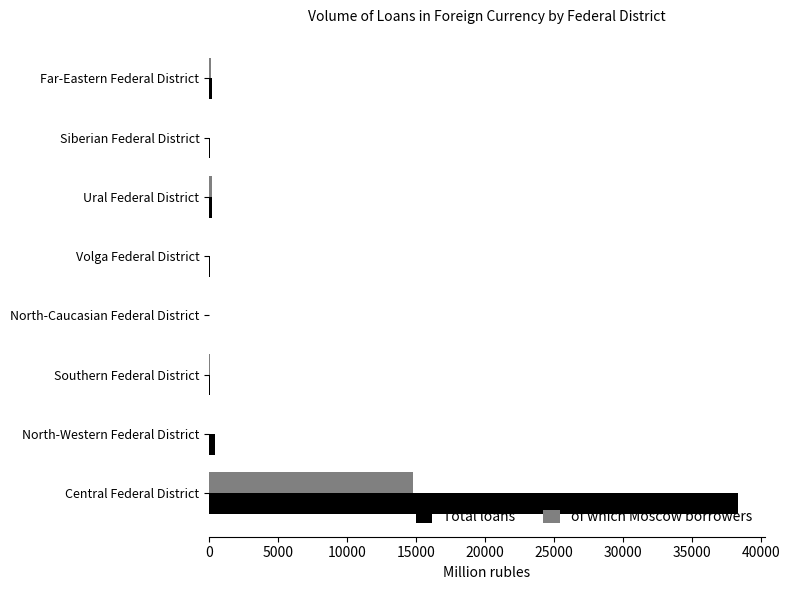

Which label corresponds to the largest value in the chart?

Central Federal District